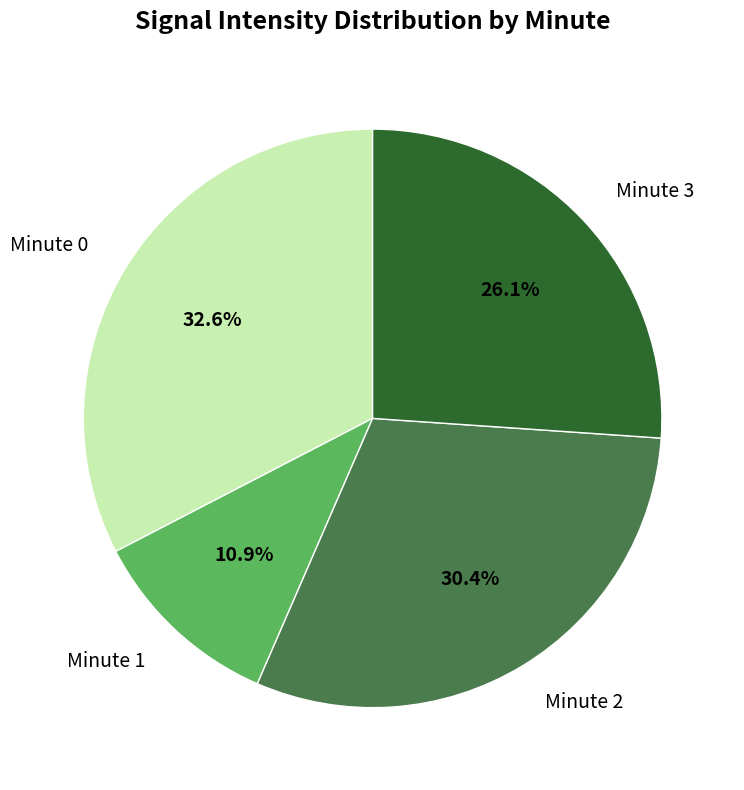

Which slice is the largest?

Minute 0